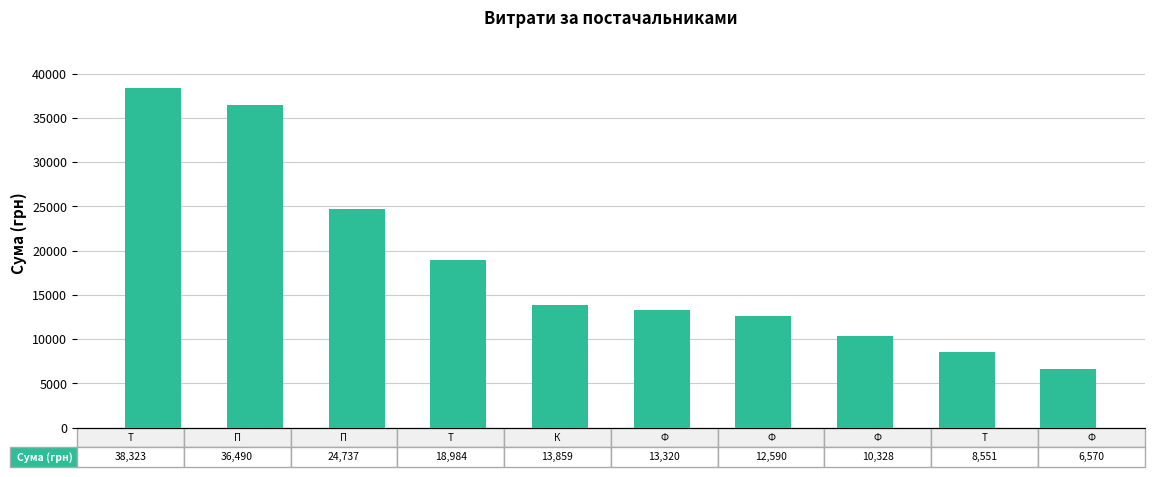

Does the chart contain stacked bars?

No